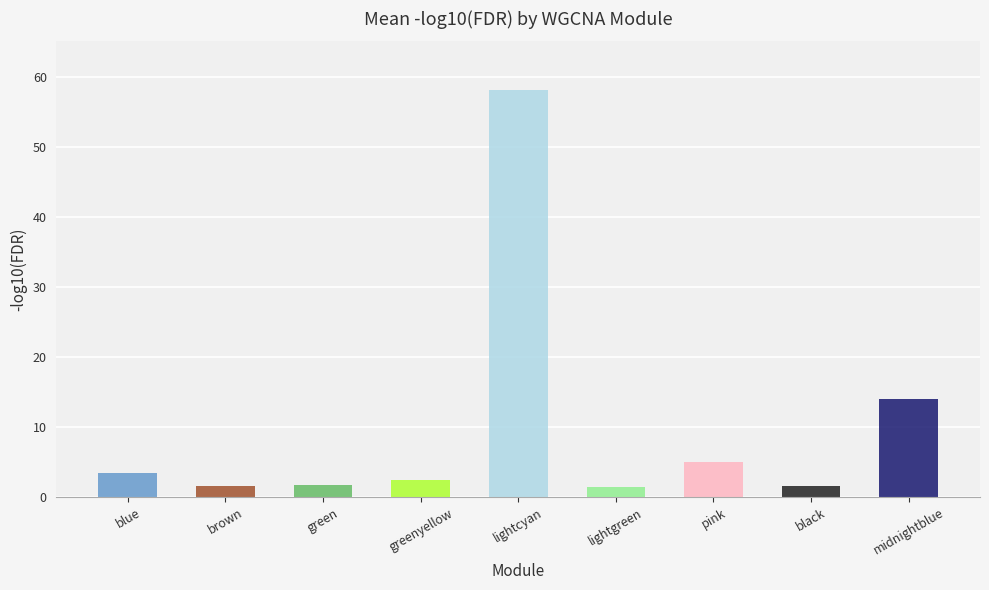

Which category has the highest value across all series?

lightcyan